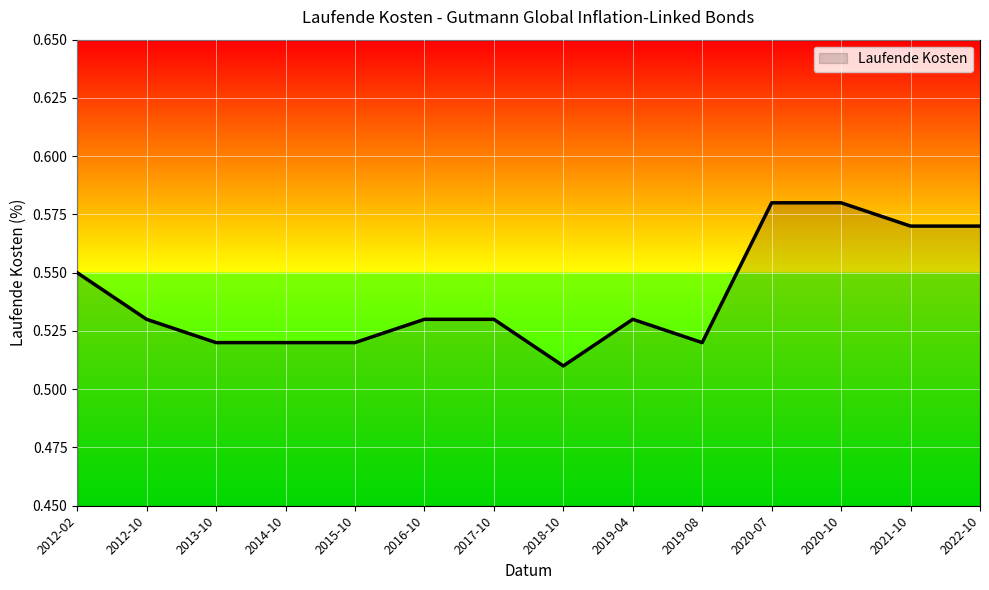

At which category does the chart reach its minimum across all series?

2018-10